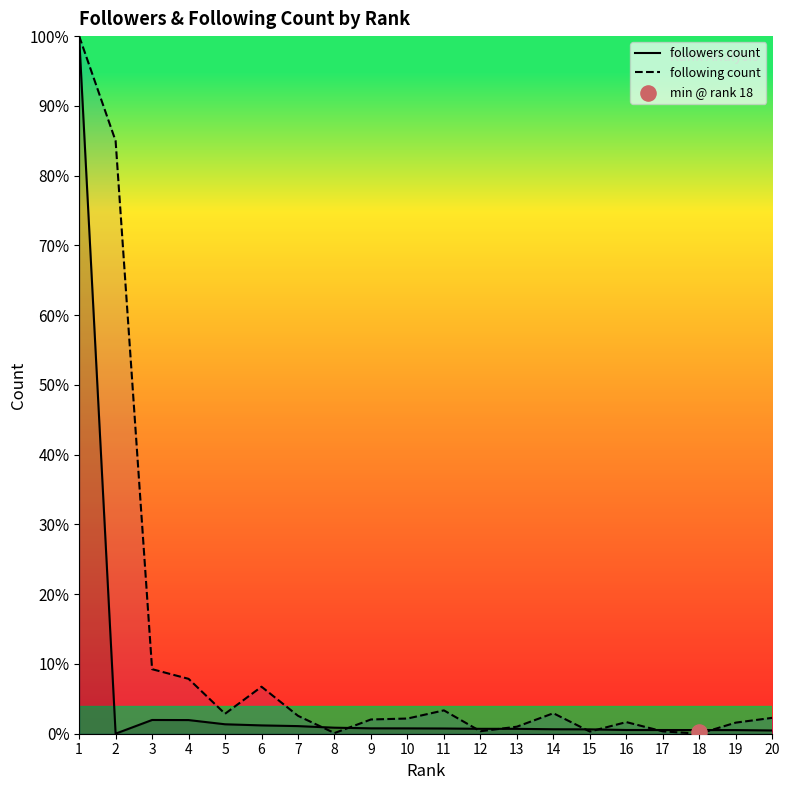

What are all the series names shown in the legend?

followers count, following count